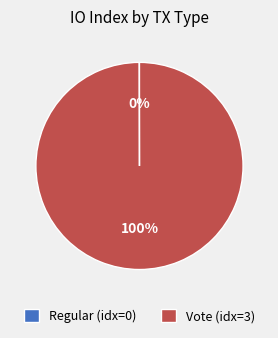

What percentage is the Vote (idx=3) slice, to the nearest percent?

100%